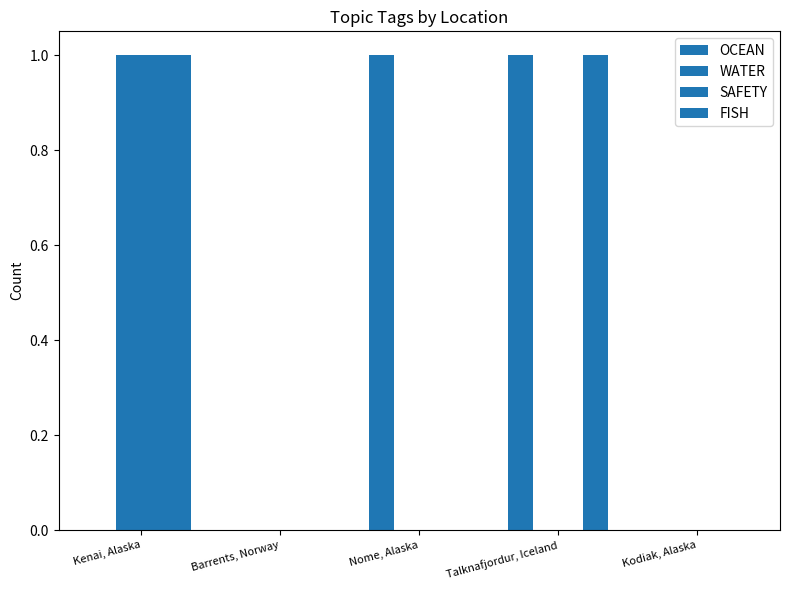

Rank the series at Kenai, Alaska from highest to lowest value.

WATER, SAFETY, FISH, OCEAN